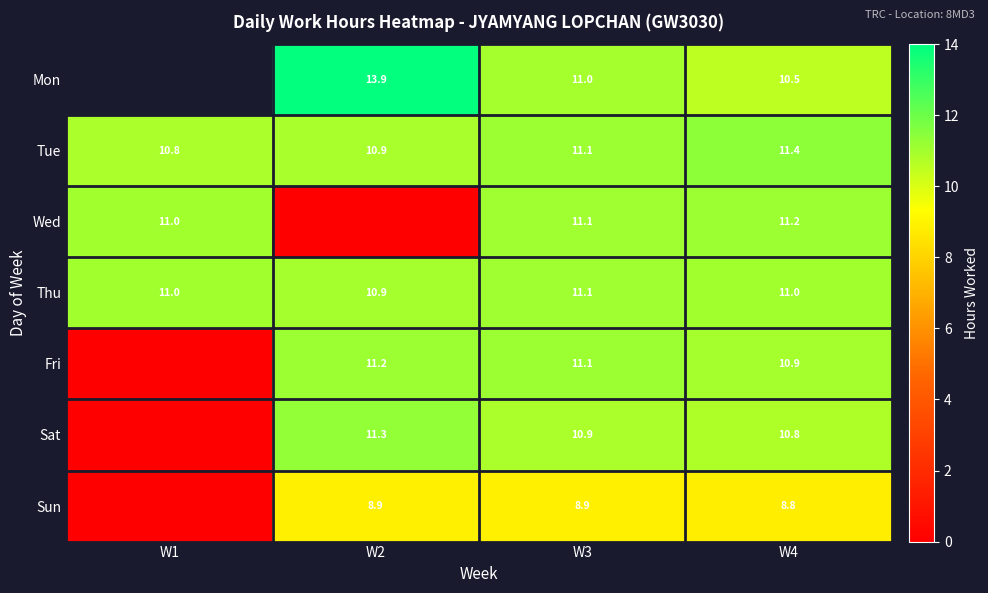

Which category has the lowest value in the Tue series?

W1